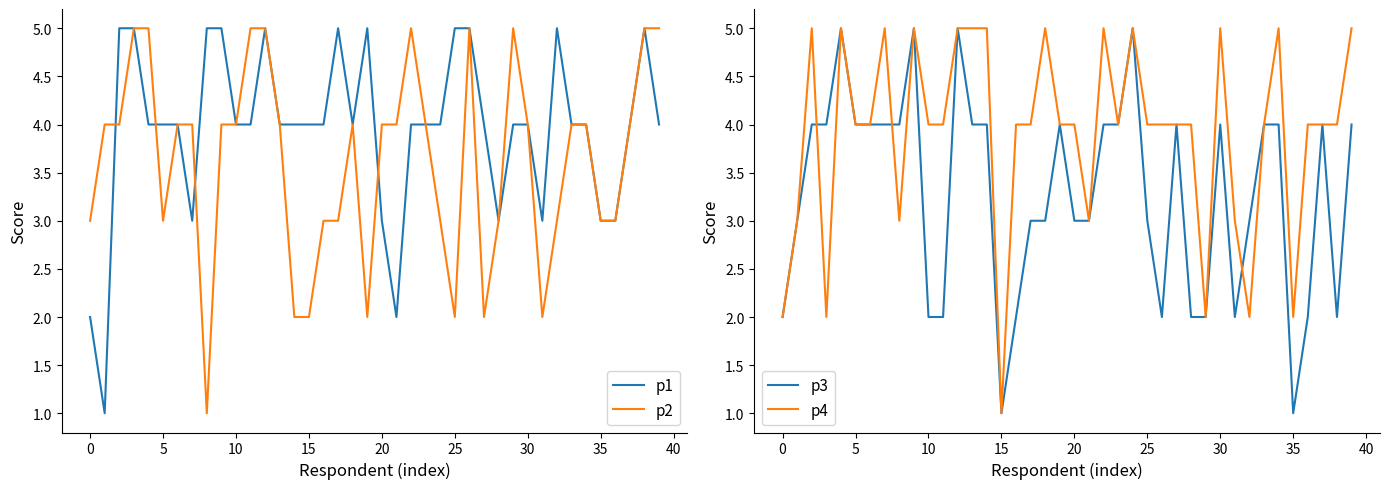

The value of p2 at 15 is 1. True or false?

False